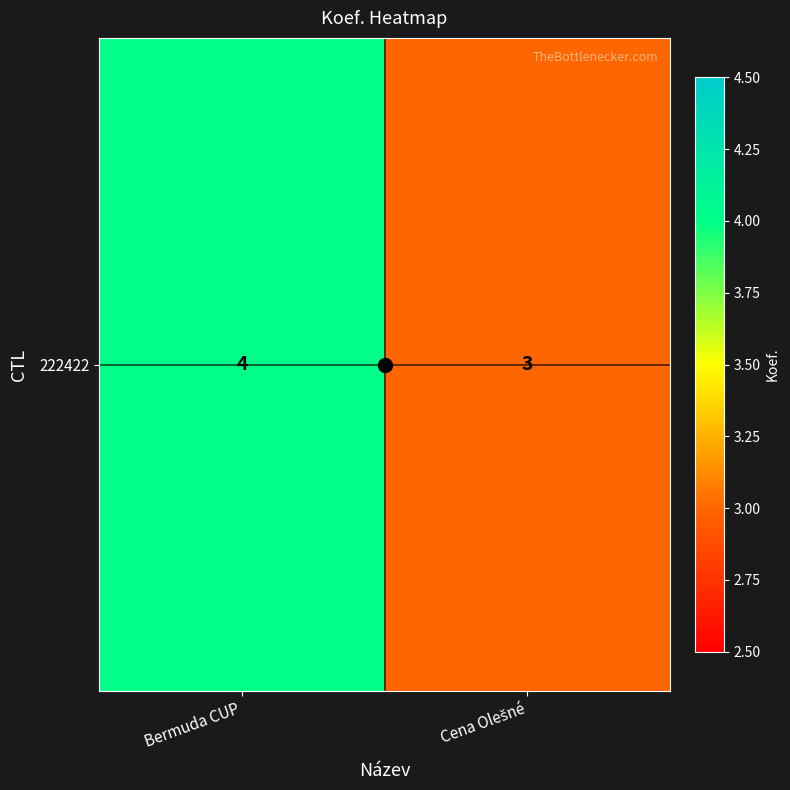

What is the approximate value at Cena Olešné?

3